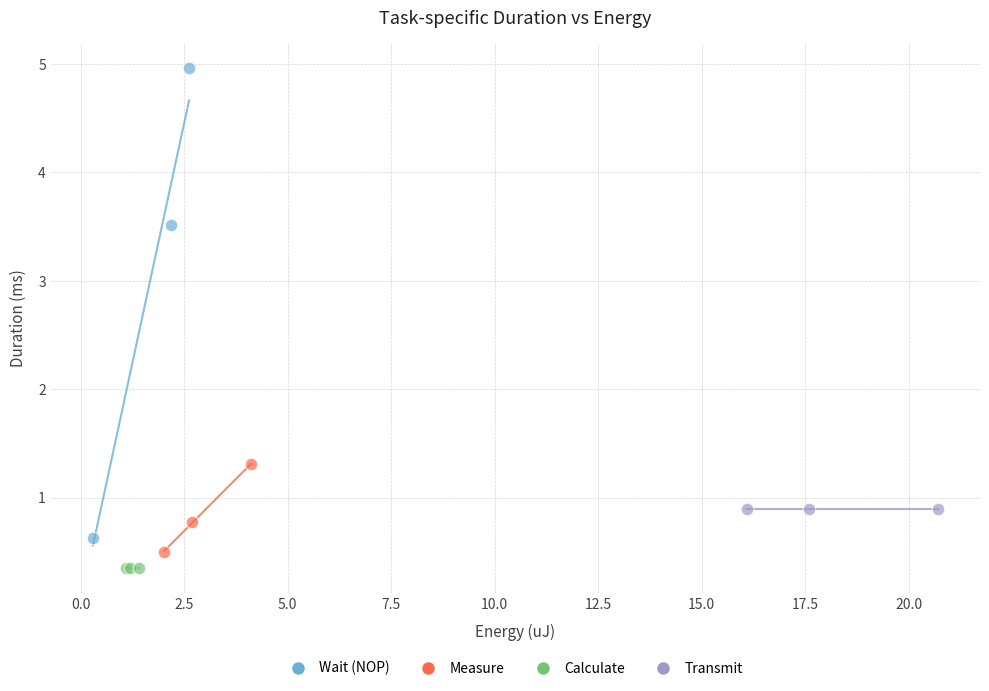

Which series reaches the maximum Y coordinate?

Wait (NOP)